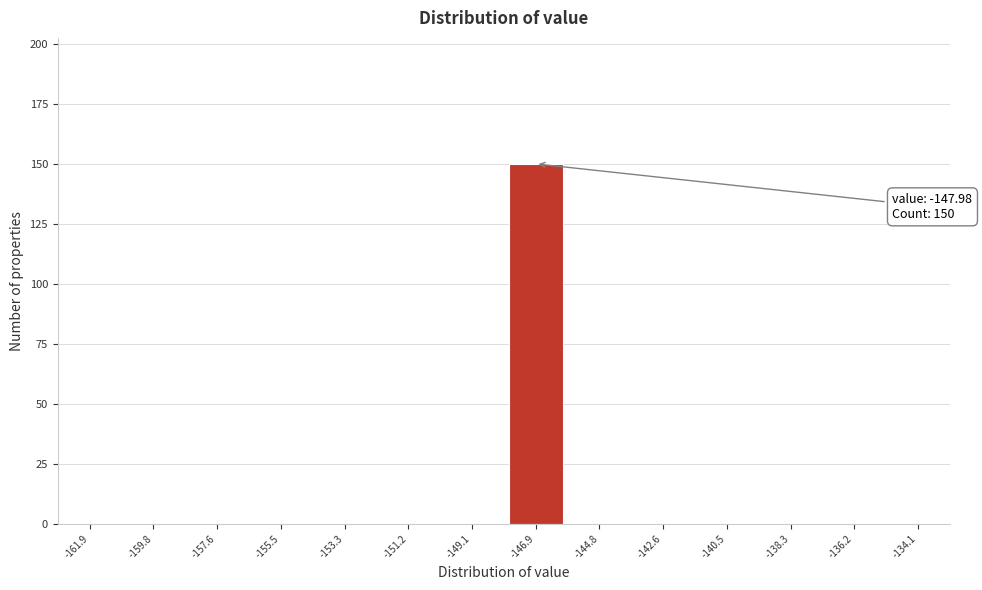

Over which range of the x-axis is the bar tallest?

-148.0 to -146.0